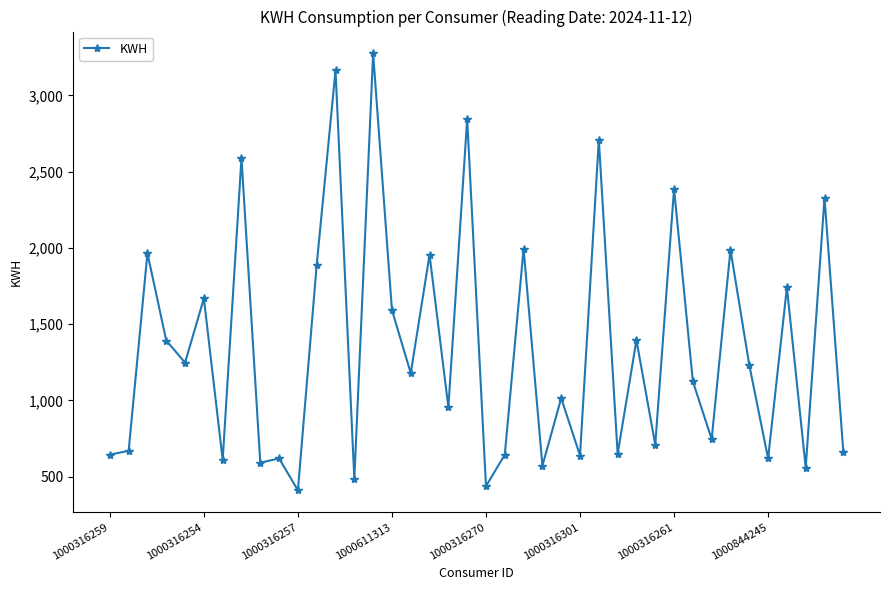

True or false: there are more than 0 points higher than both neighbors.

True